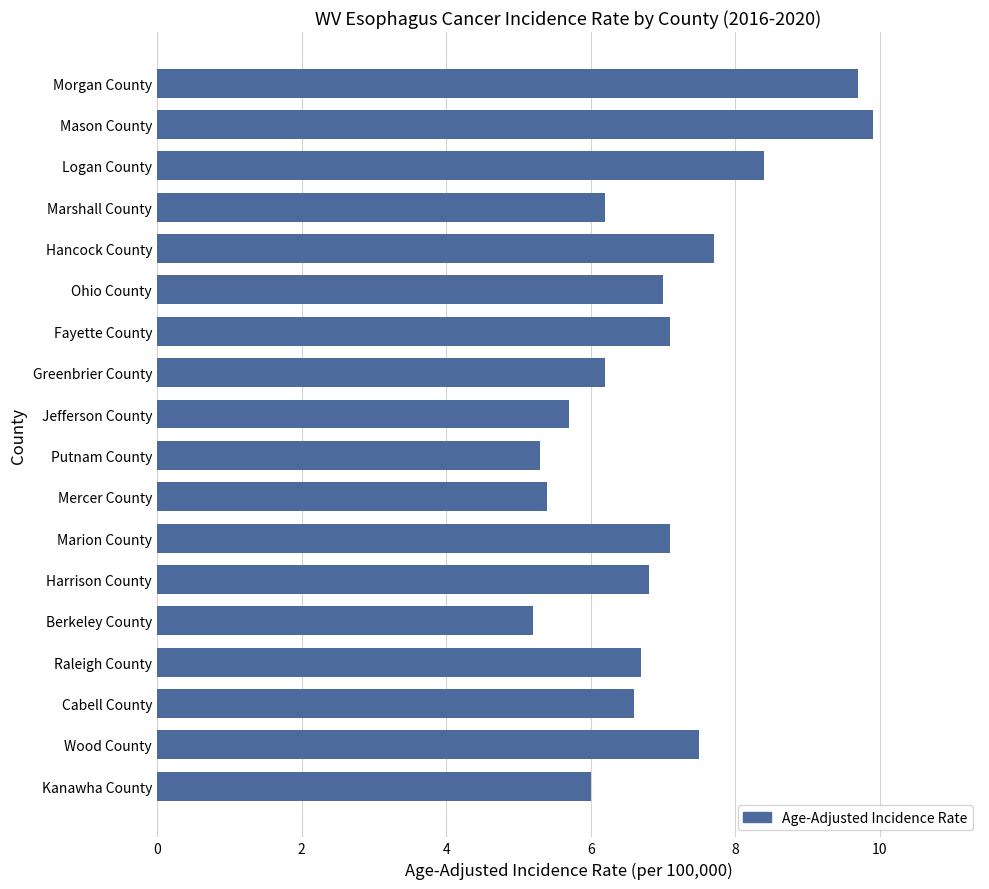

Count the number of data series in this chart.

1